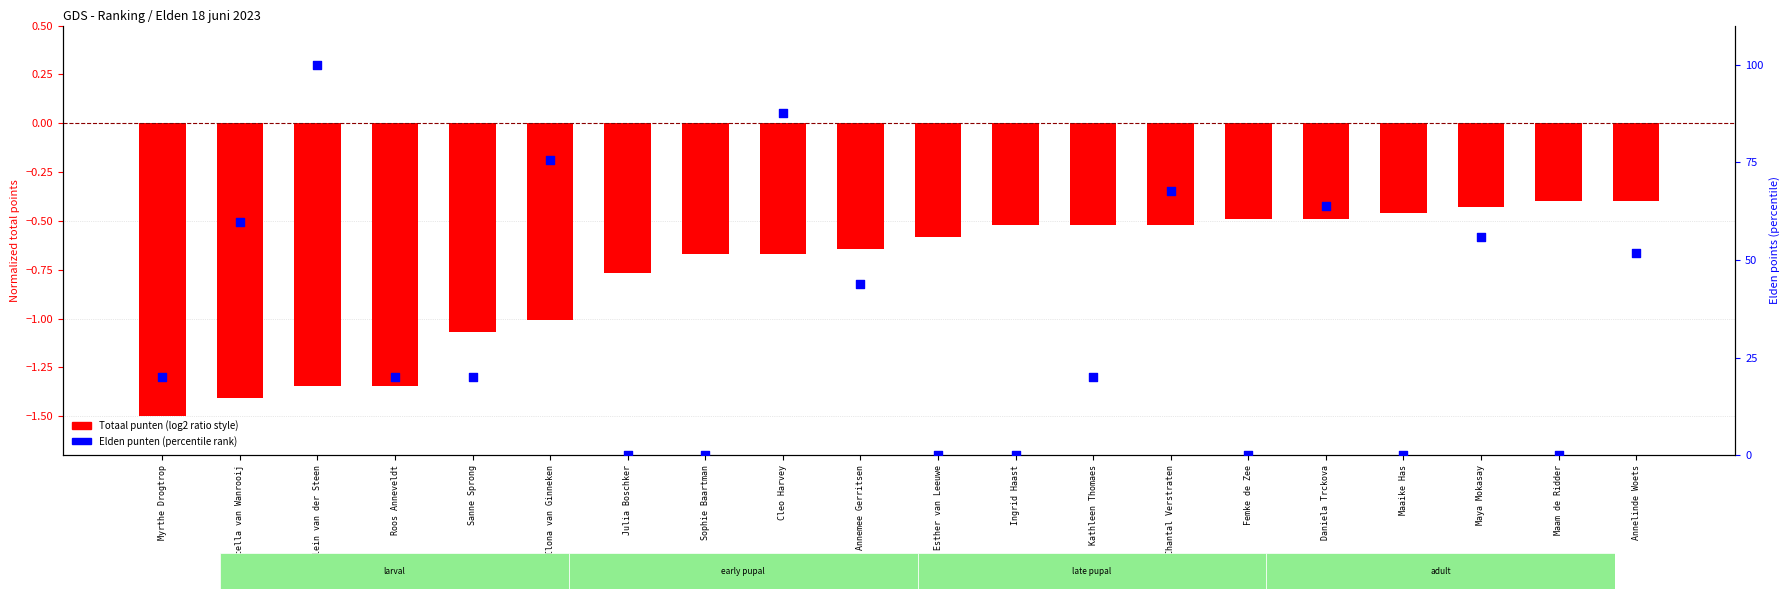

What is the total value across all series at Maaike Has?

-0.5